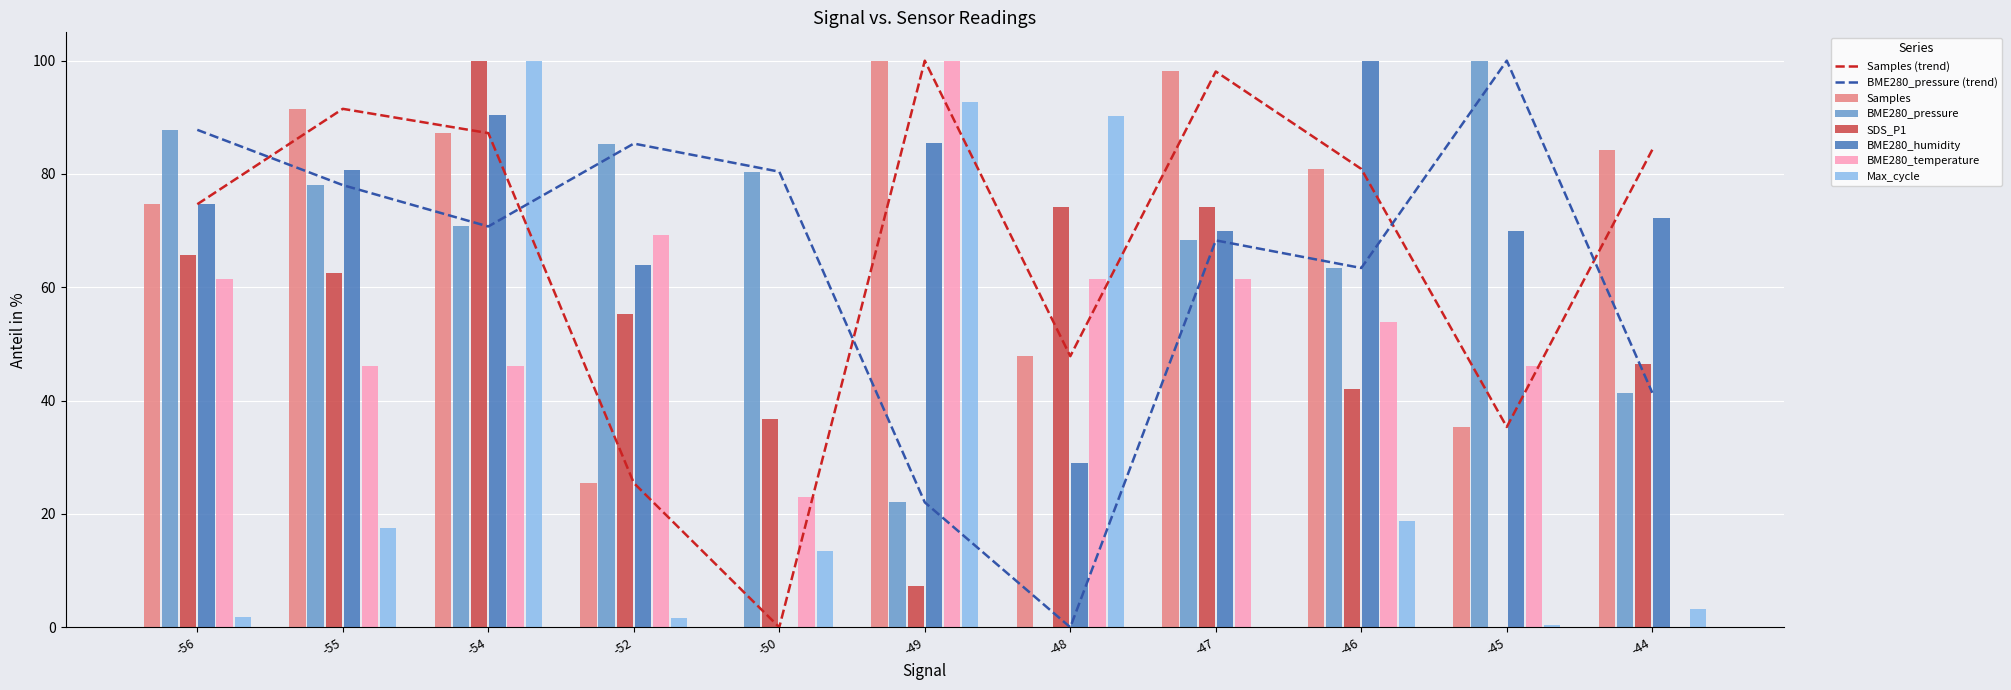

At which category is the sum across all series the highest?

-54